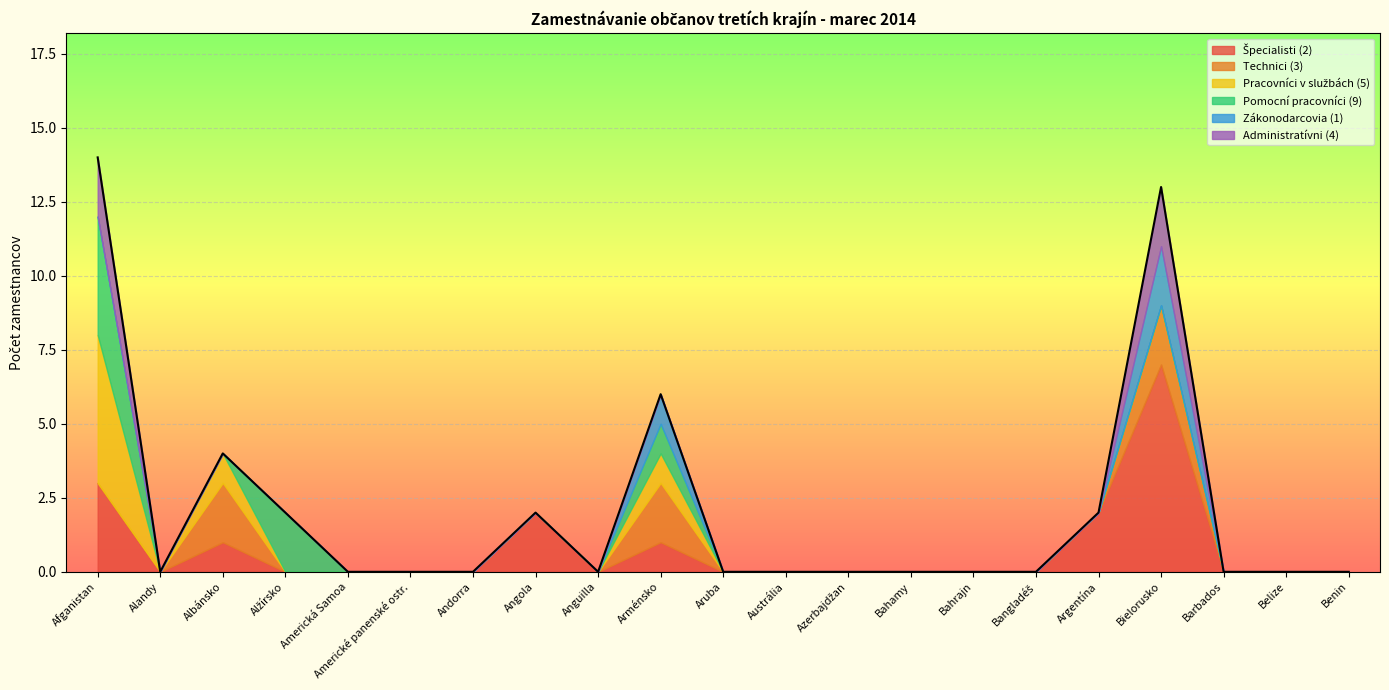

Which category has the highest value across all series?

Bielorusko